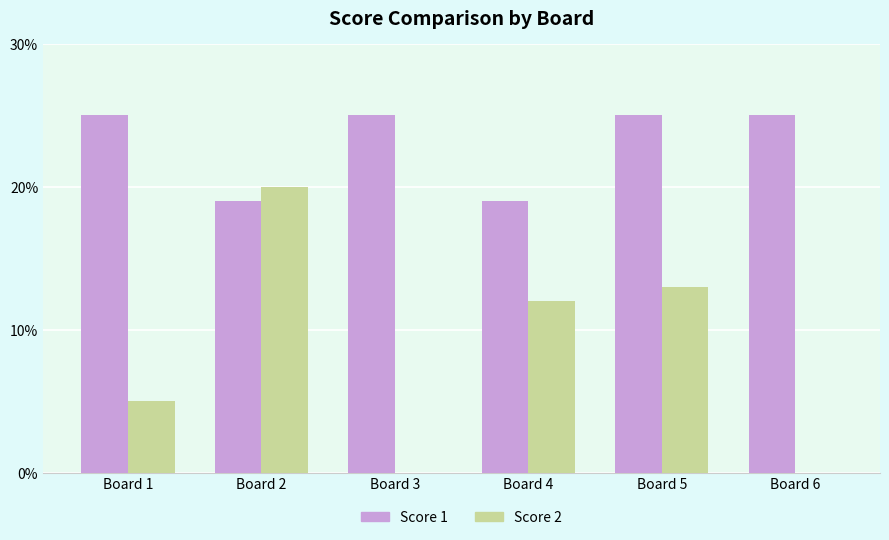

The value of Score 1 at Board 4 is 13. True or false?

False